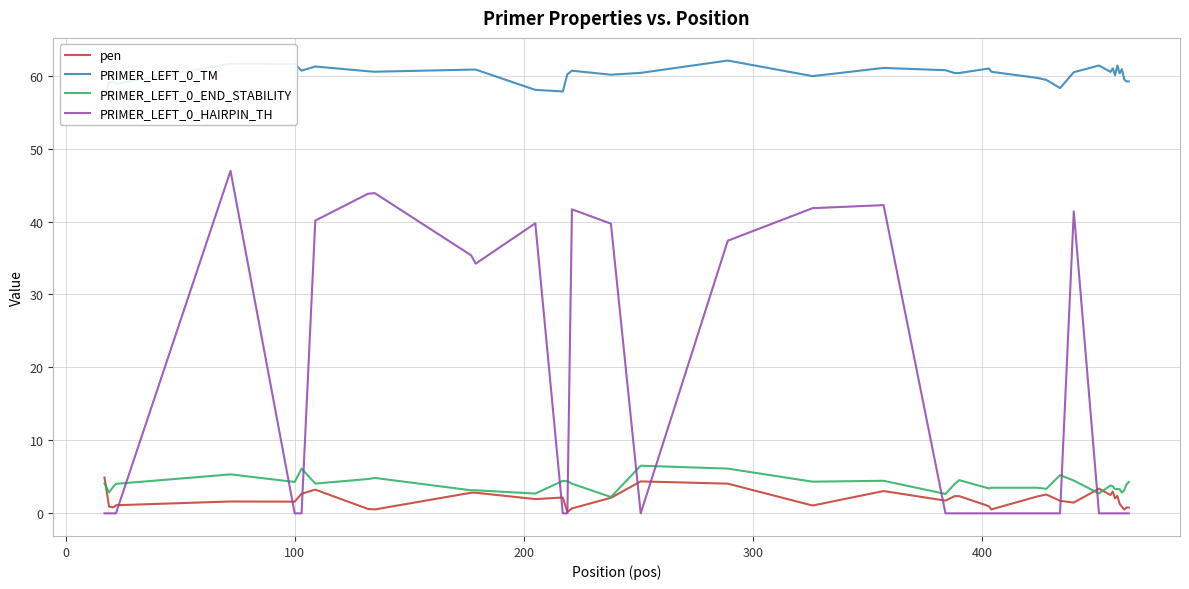

What is the difference between the maximum and minimum values in the pen series?

4.7